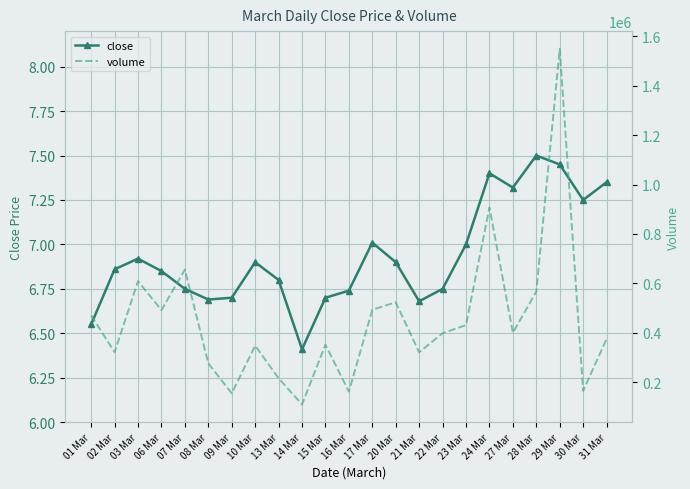

The close series shows 7.0 at 23 Mar. True or false?

True